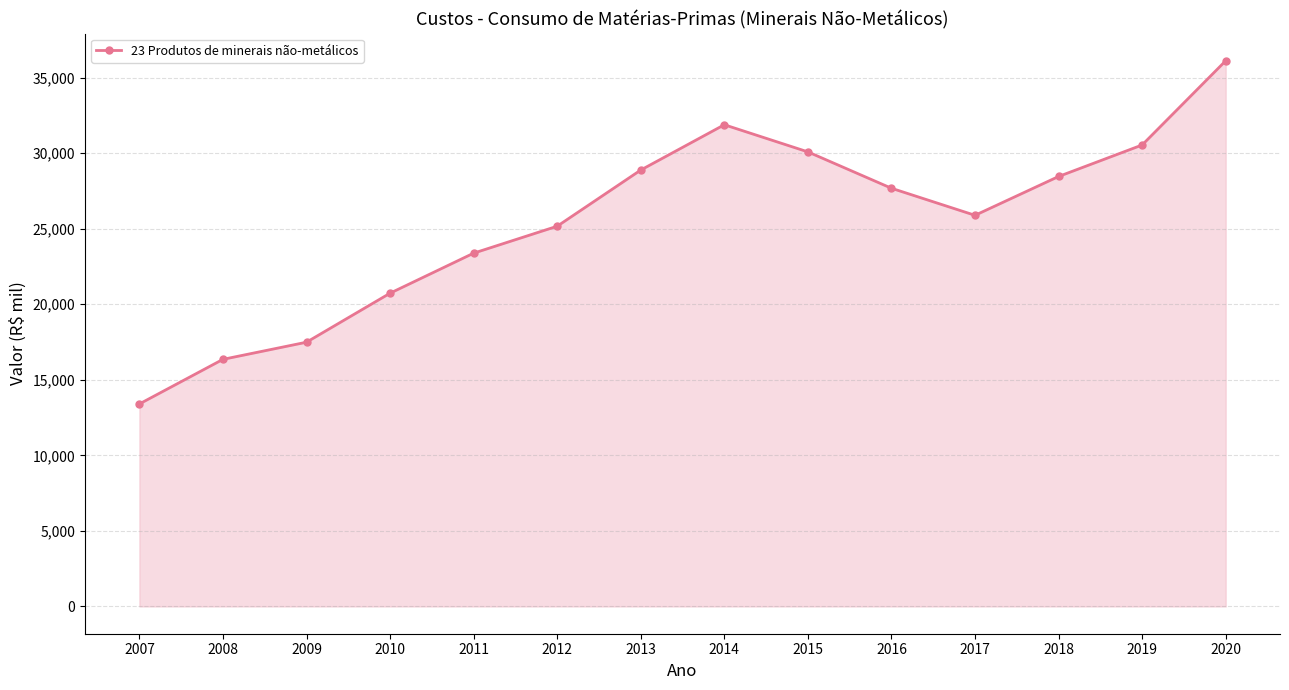

What is the sum of all values?

356084.1